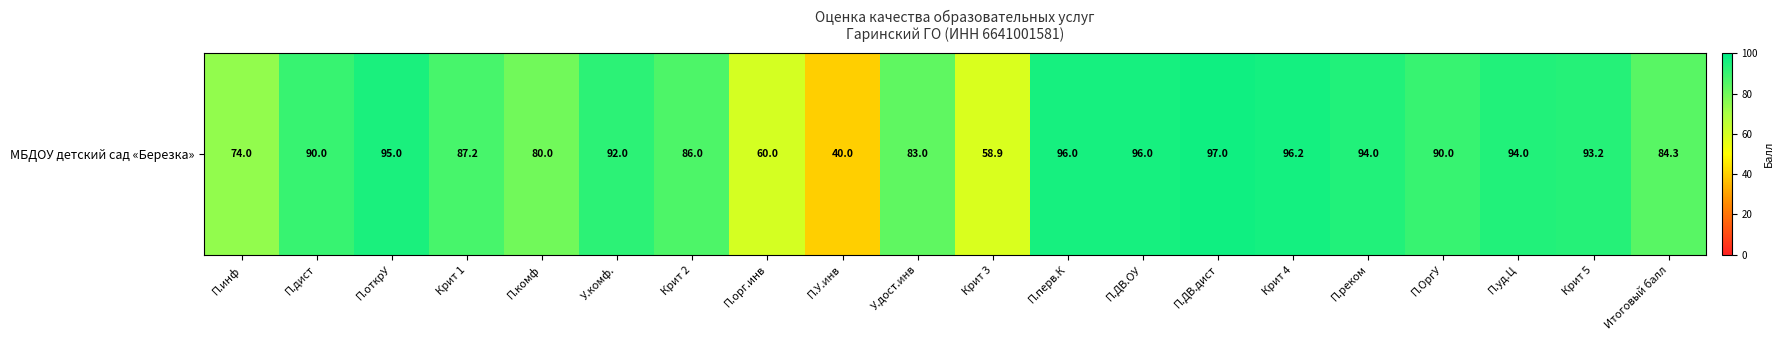

List the labels in order of value, largest first.

П.ДВ.дист, Крит 4, П.перв.К, П.ДВ.ОУ, П.открУ, П.реком, П.уд.Ц, Крит 5, У.комф., П.дист, П.ОргУ, Крит 1, Крит 2, Итоговый балл, У.дост.инв, П.комф, П.инф, П.орг.инв, Крит 3, П.У.инв